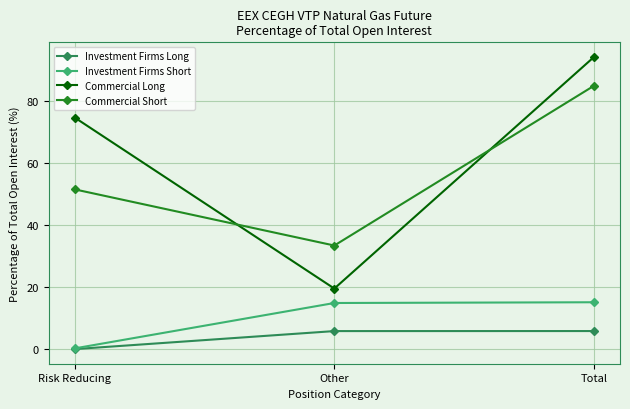

Read the Investment Firms Short value at Other.

14.9